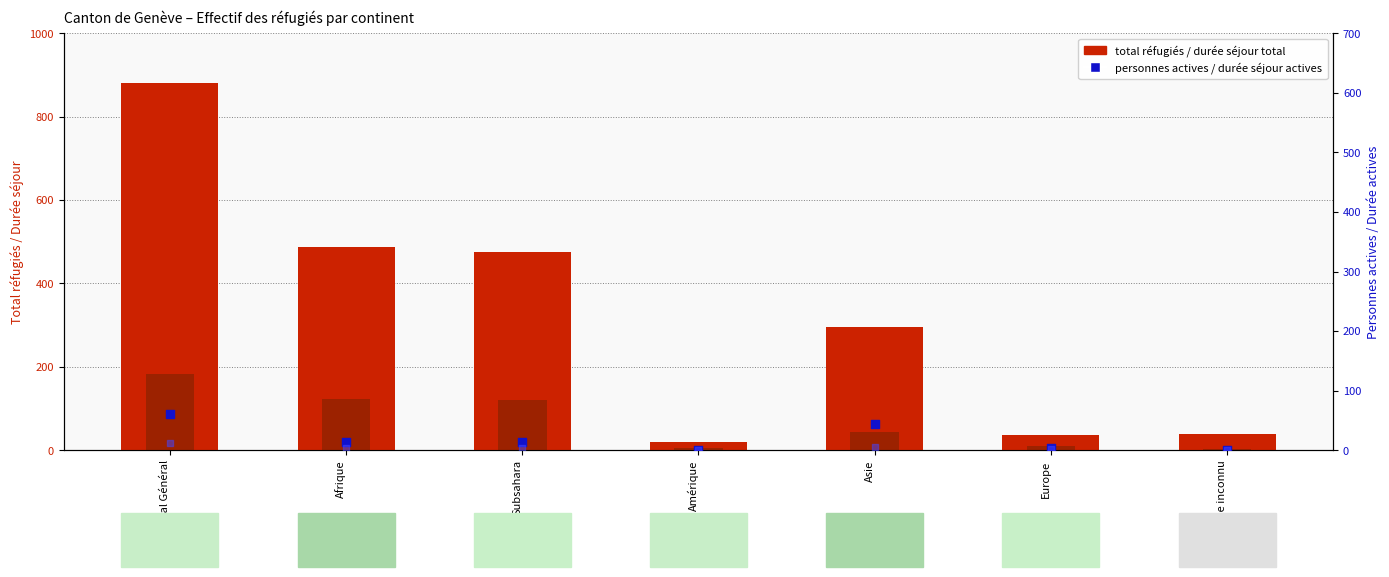

At which category is the sum across all series the highest?

Total Général